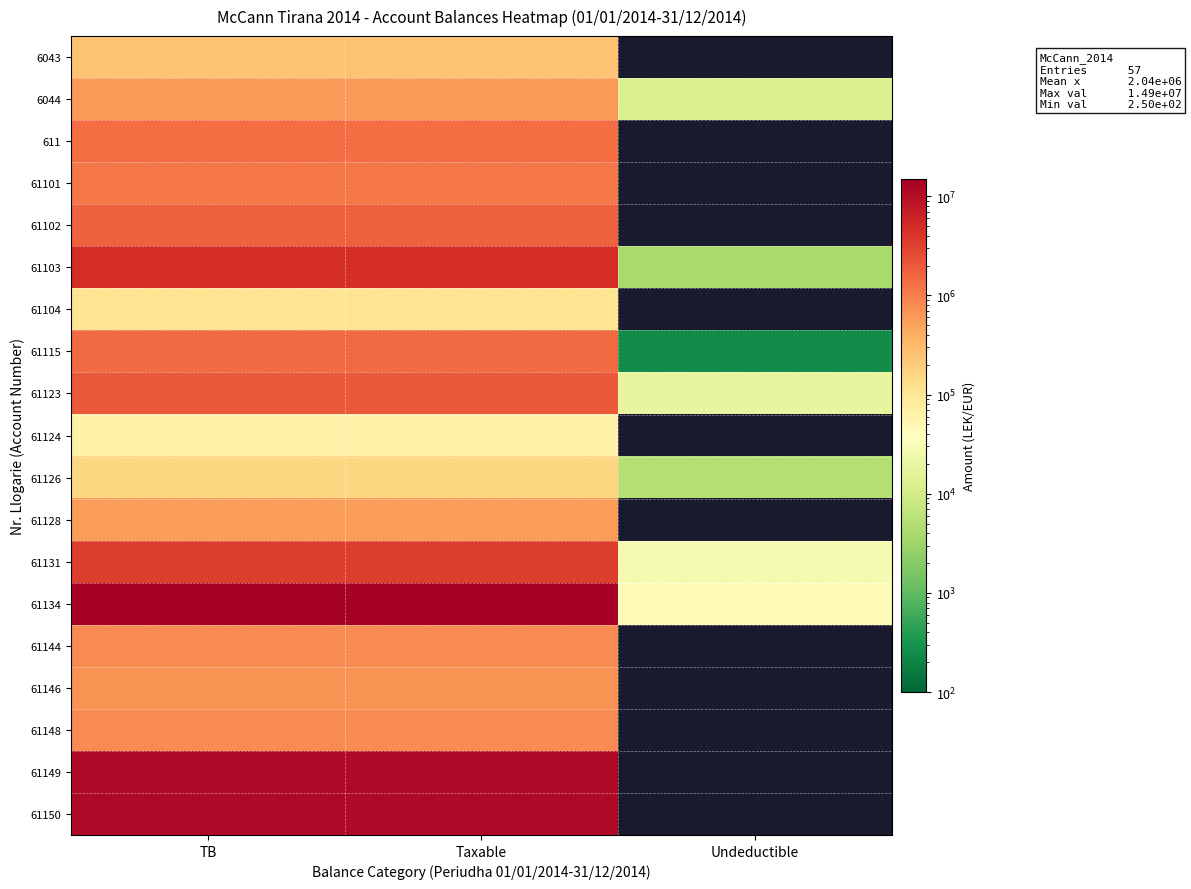

Is it true that 6044 equals 223047.3 at Taxable?

False